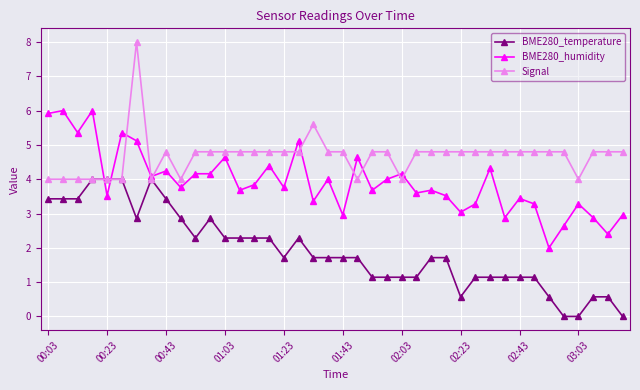

What is the value of the BME280_temperature point at the 38th from the left?

0.6